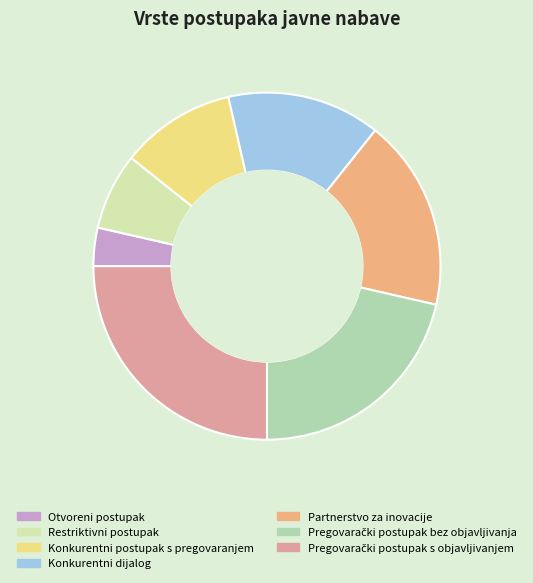

How many segments does this pie chart have?

7